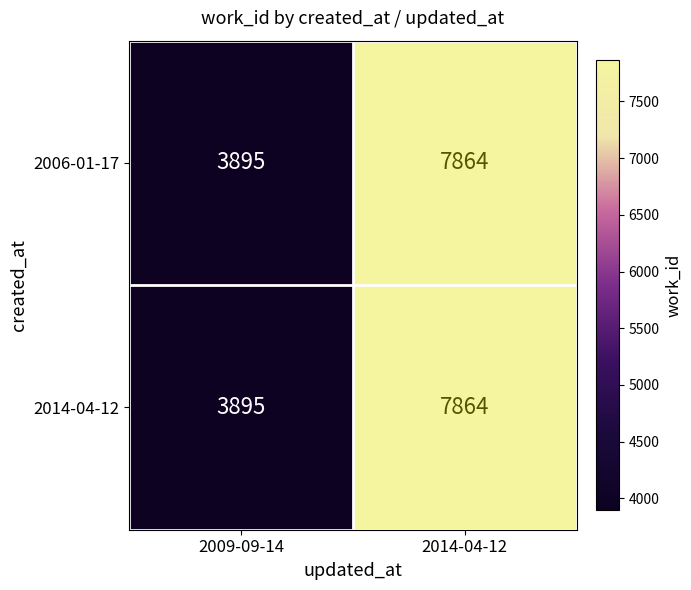

What is the approximate value of 2006-01-17 at 2009-09-14, to the nearest 50?

3900